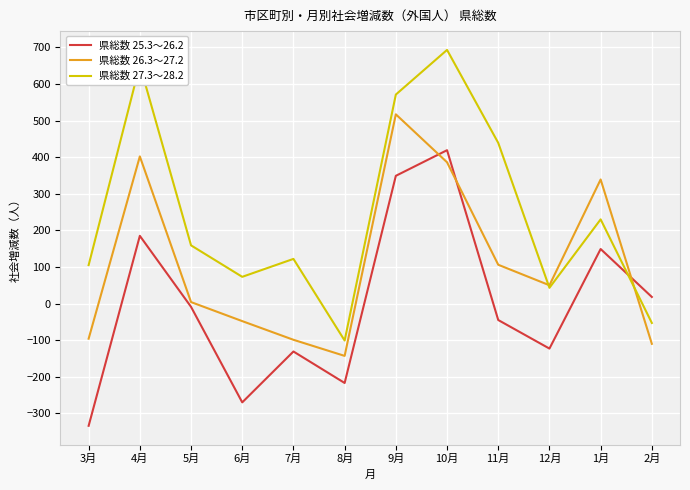

Where does the 県総数 25.3～26.2 series first go above -9?

4月